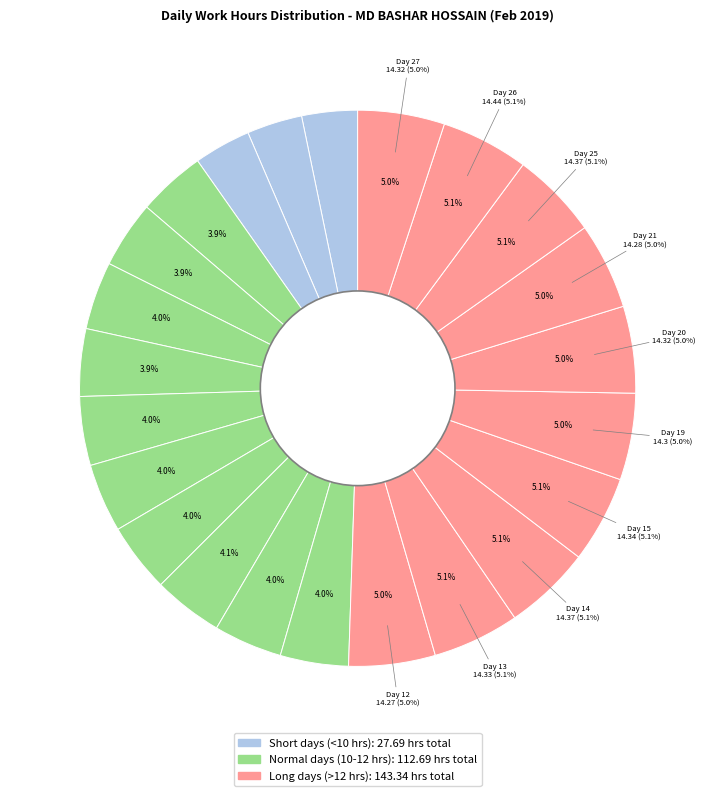

To the nearest percent, what portion does Day 19 represent?

5%